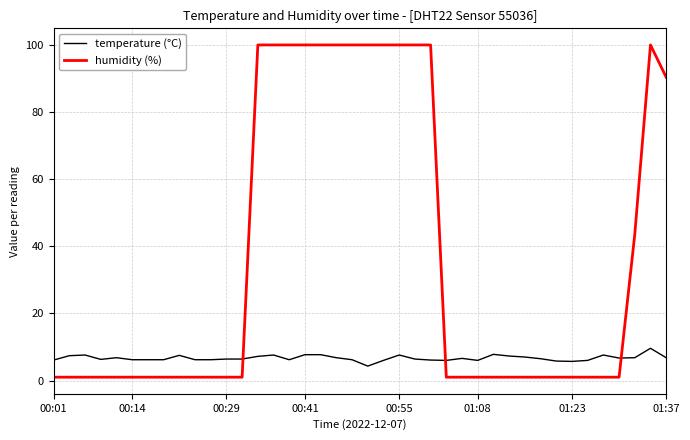

True or false: temperature (°C) and humidity (%) intersect in this chart.

True